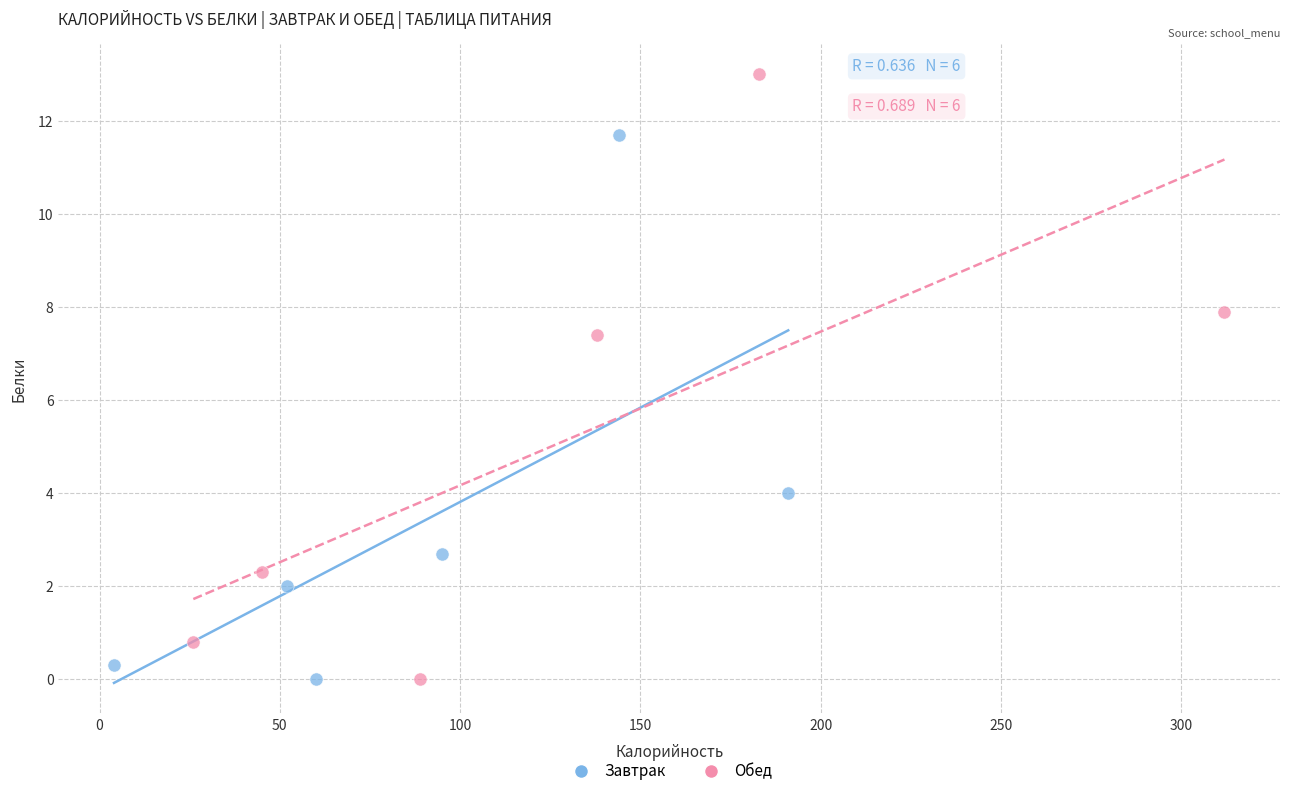

Which series reaches the maximum Y coordinate?

Обед